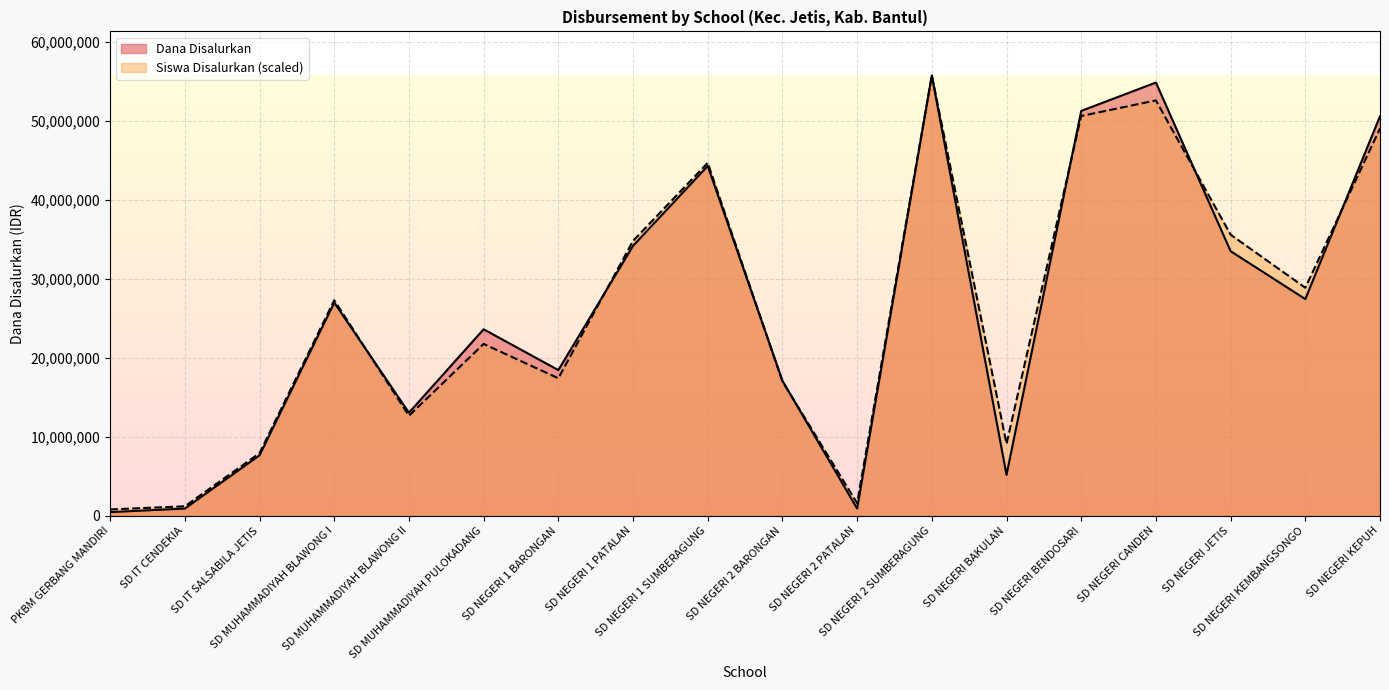

What is the difference between the Dana Disalurkan values at SD NEGERI BENDOSARI and SD NEGERI JETIS?

17775000.0